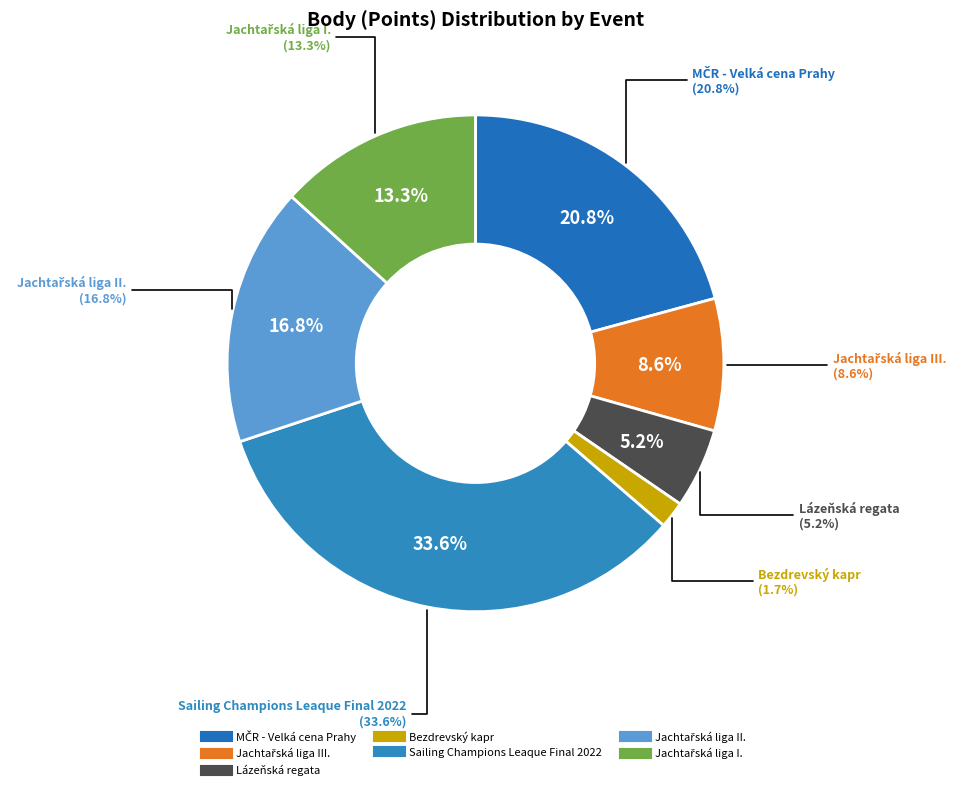

Is it true that 224421 is 44% of the pie?

False